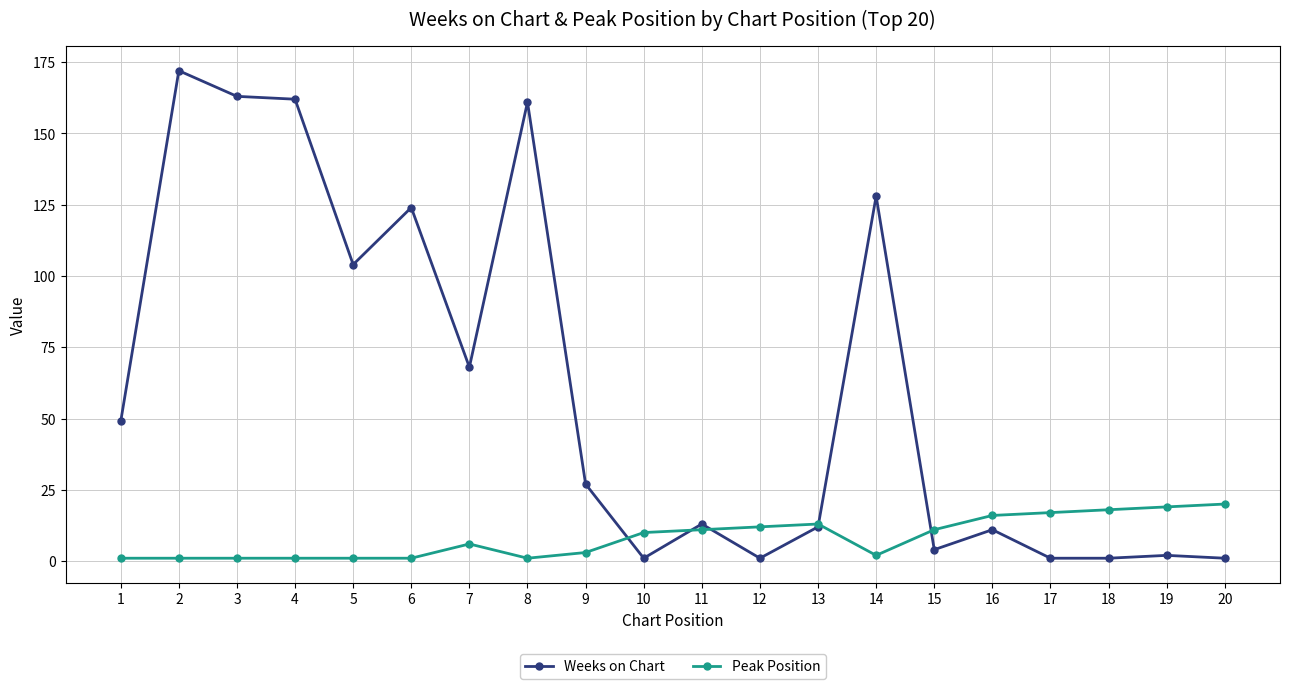

The Peak Position series shows 1 at 5. True or false?

True